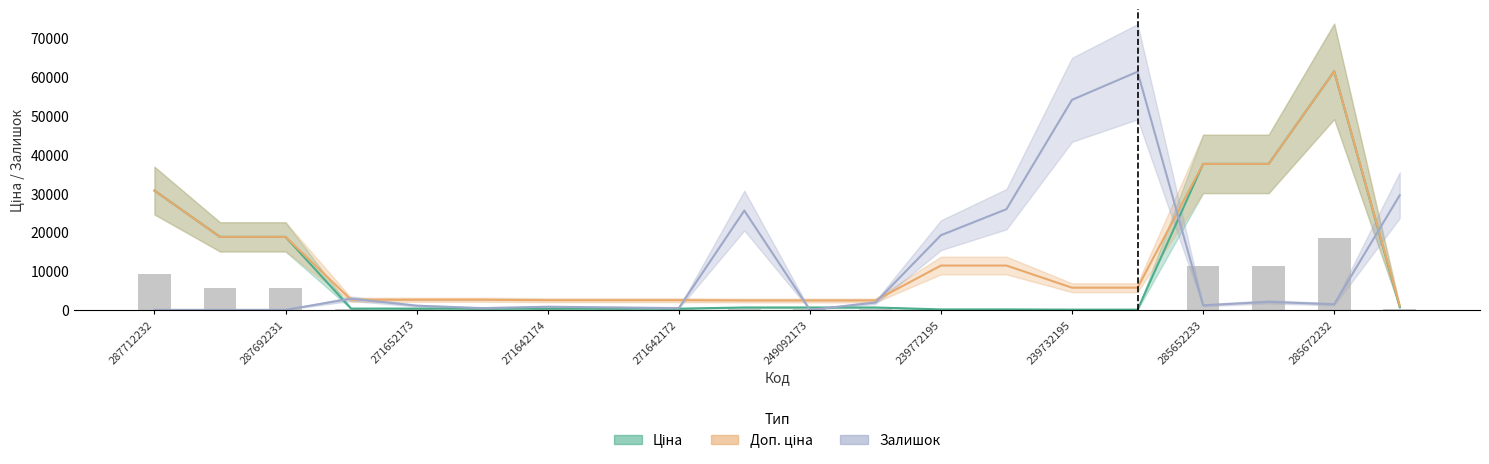

How many data points in Залишок are less than 1430?

10